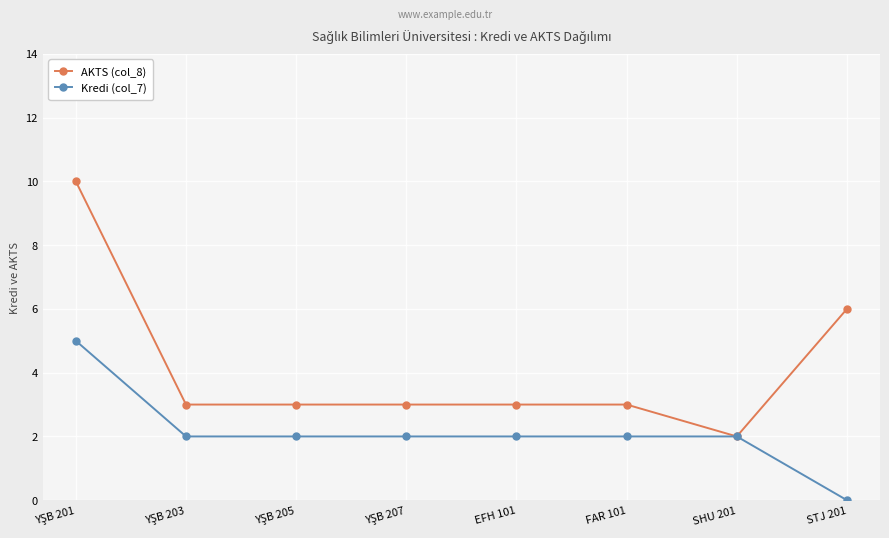

Is the value of AKTS (col_8) at FAR 101 greater than the value of Kredi (col_7) at SHU 201?

Yes